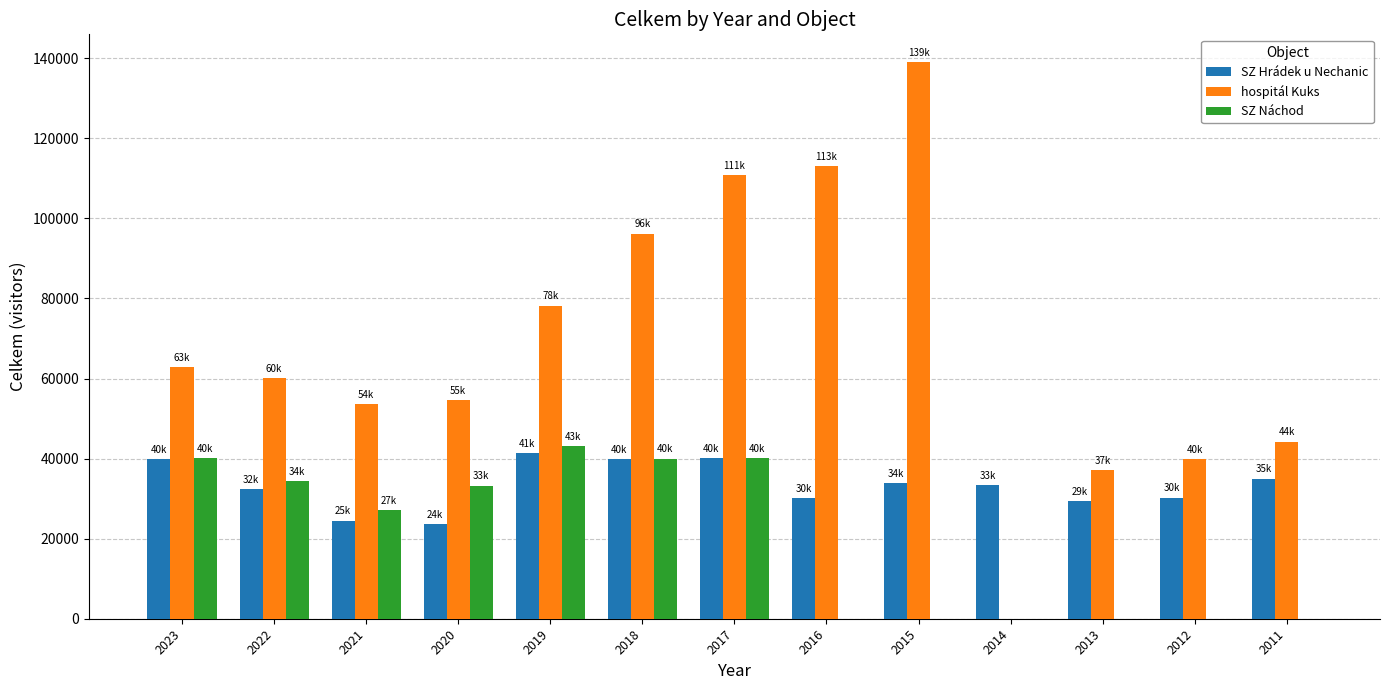

Which series changed the most between 2018 and 2011?

hospitál Kuks